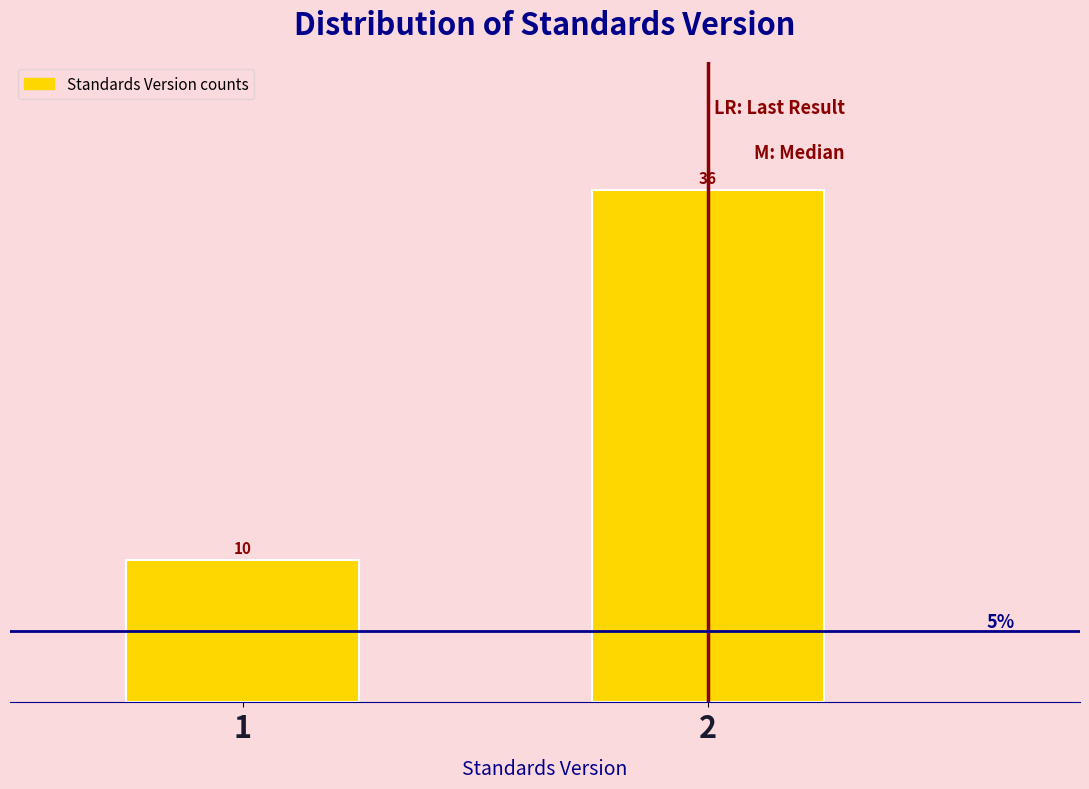

Reading left to right, what are all the values shown in this chart?

10	36